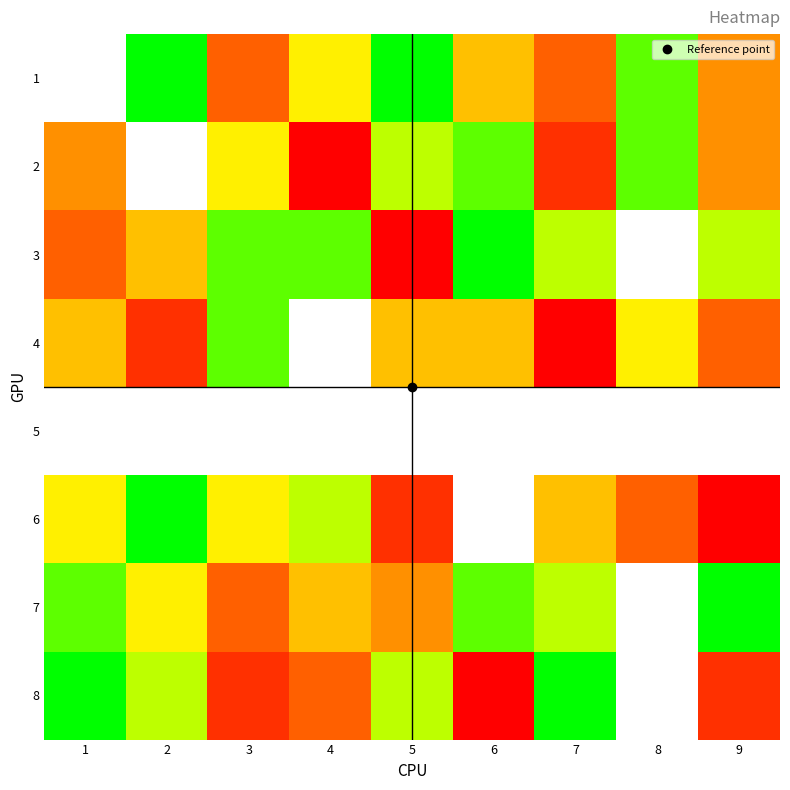

Which category has the highest value across all series?

2